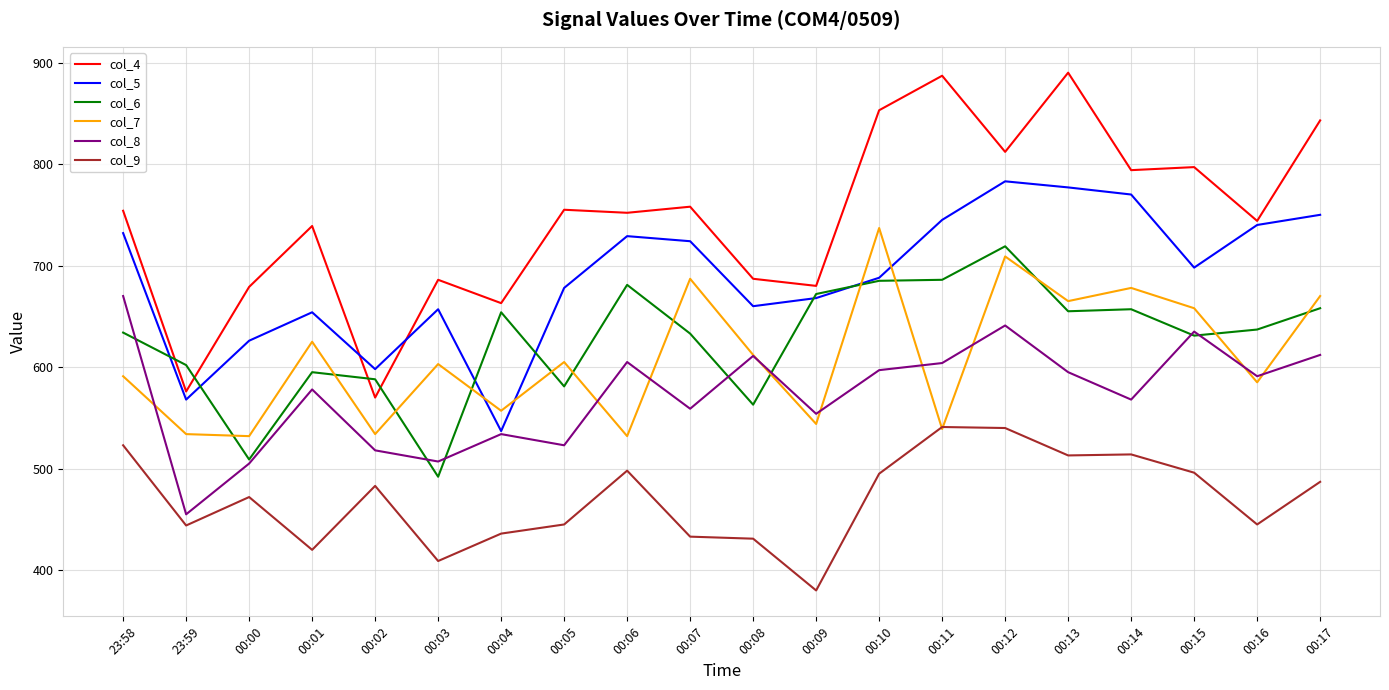

What is the difference between the second highest and minimum values in the col_4 series?

317